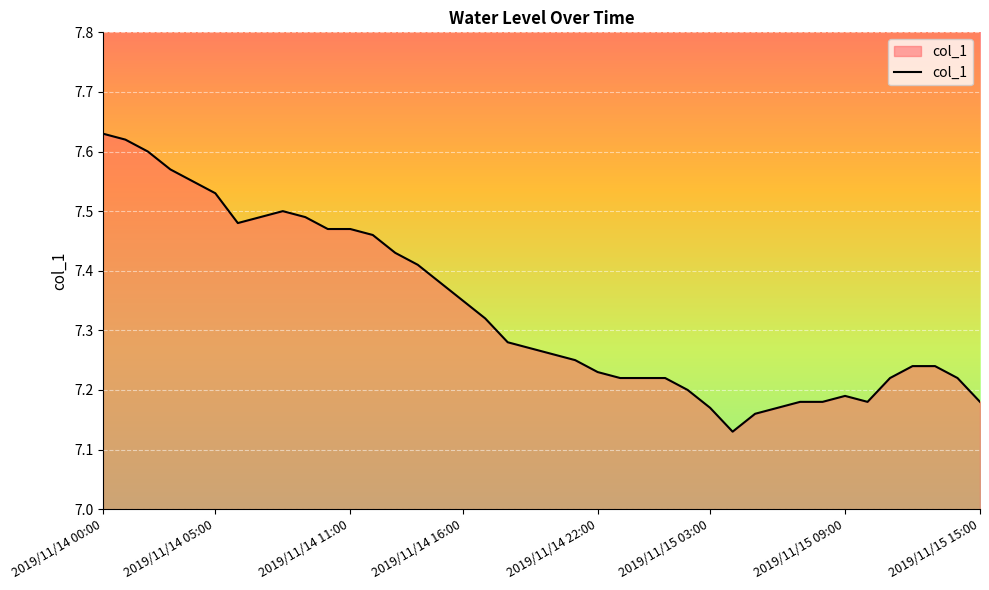

What is the difference between the maximum and minimum values?

0.5